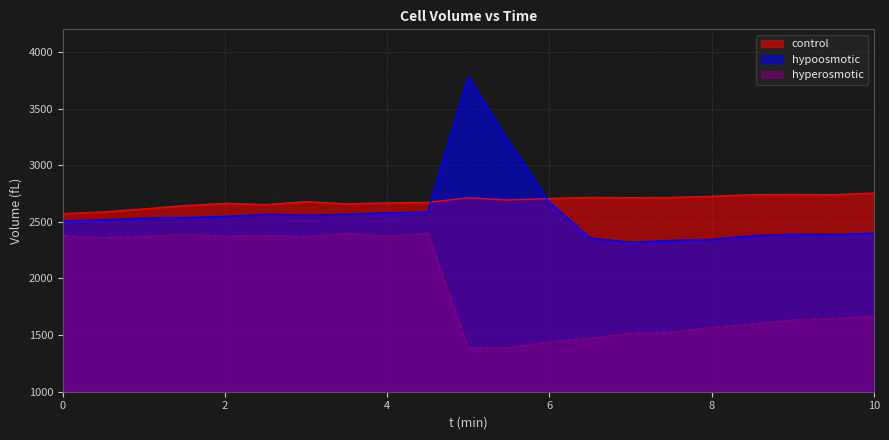

True or false: control has a value of 2715.7 at 6.5.

True